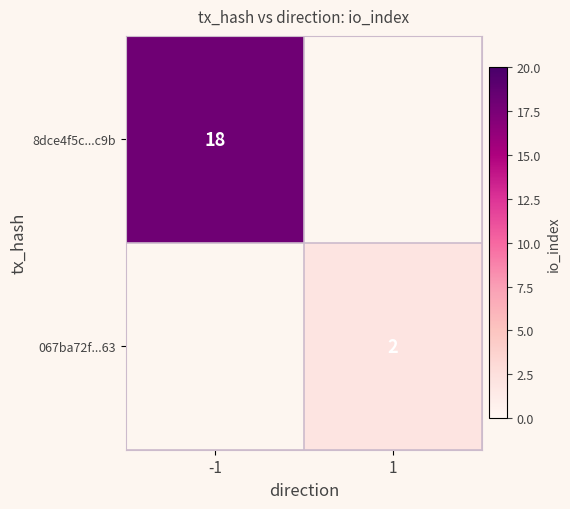

The value of 067ba72f...63 at 1 is 1. True or false?

False